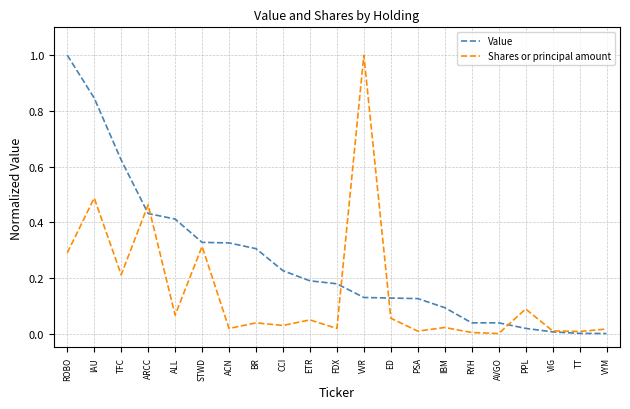

List the series in order of their overall mean, lowest first.

Shares or principal amount, Value